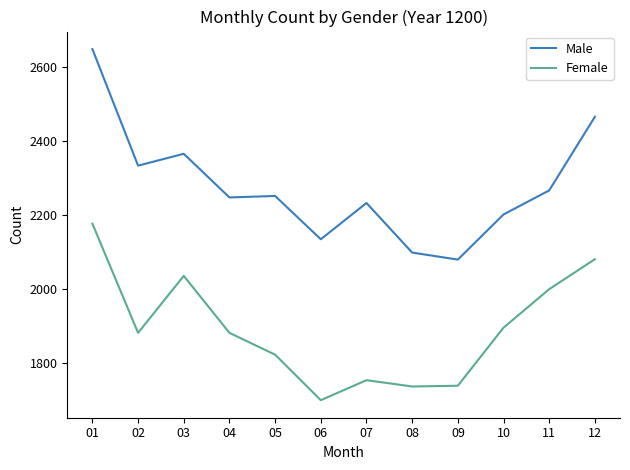

What is the maximum value shown in the chart?

2648